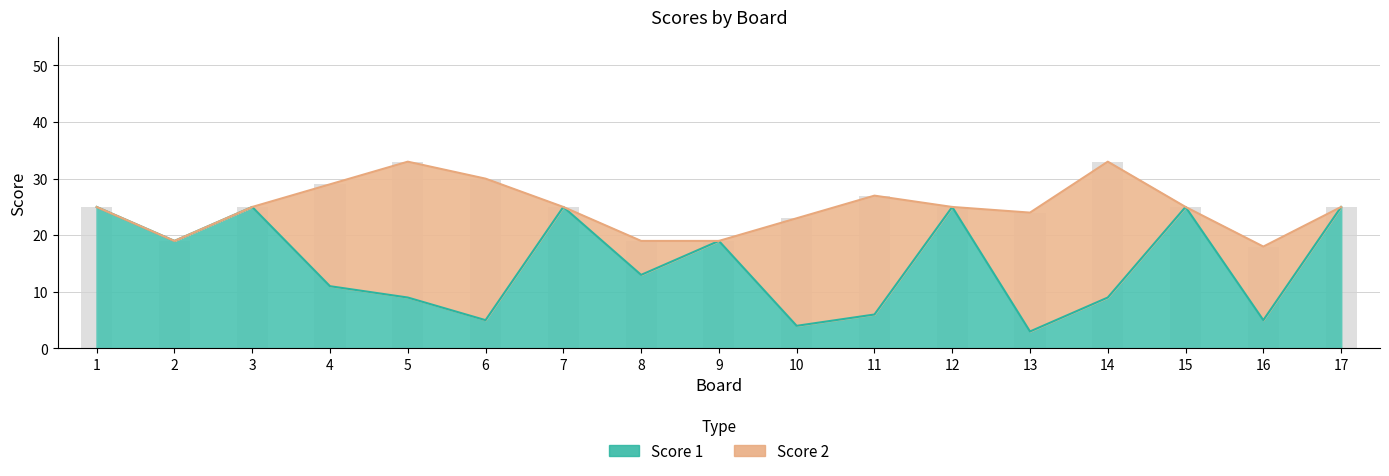

What is the minimum value shown in the chart?

3